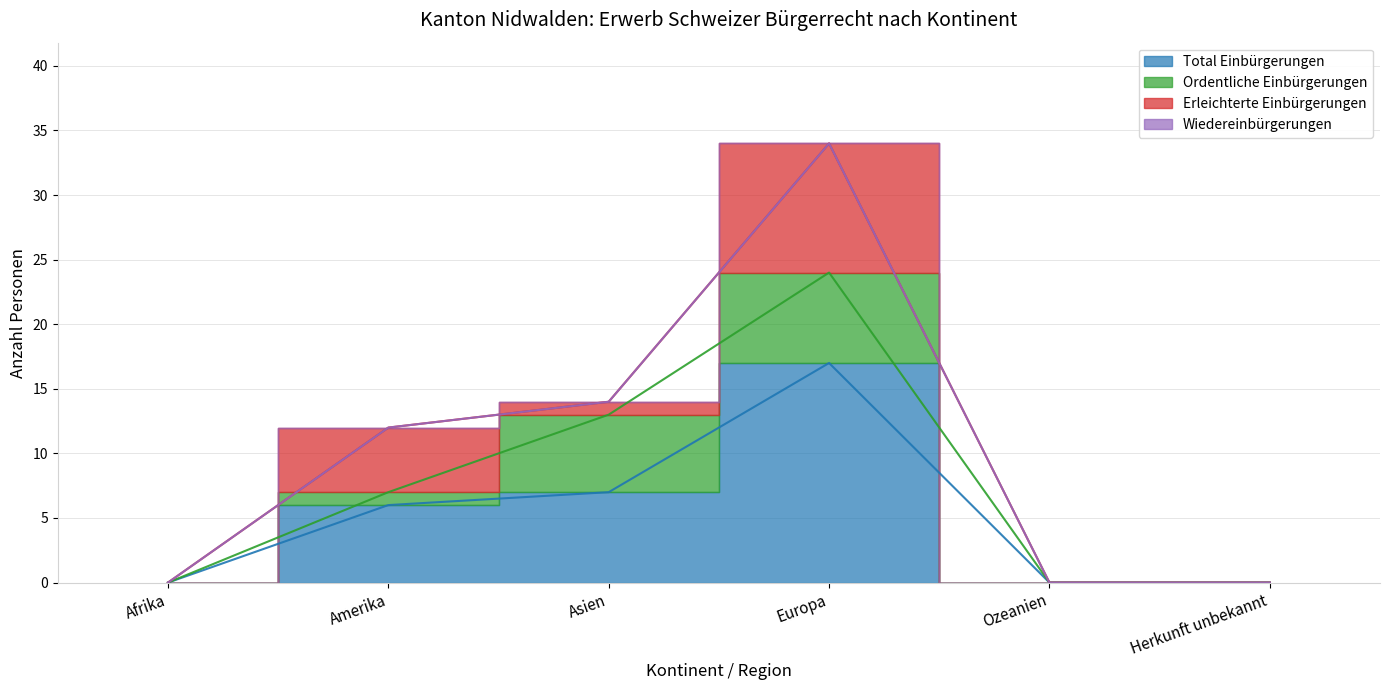

The value of Total Einbürgerungen at Amerika is 1. True or false?

False